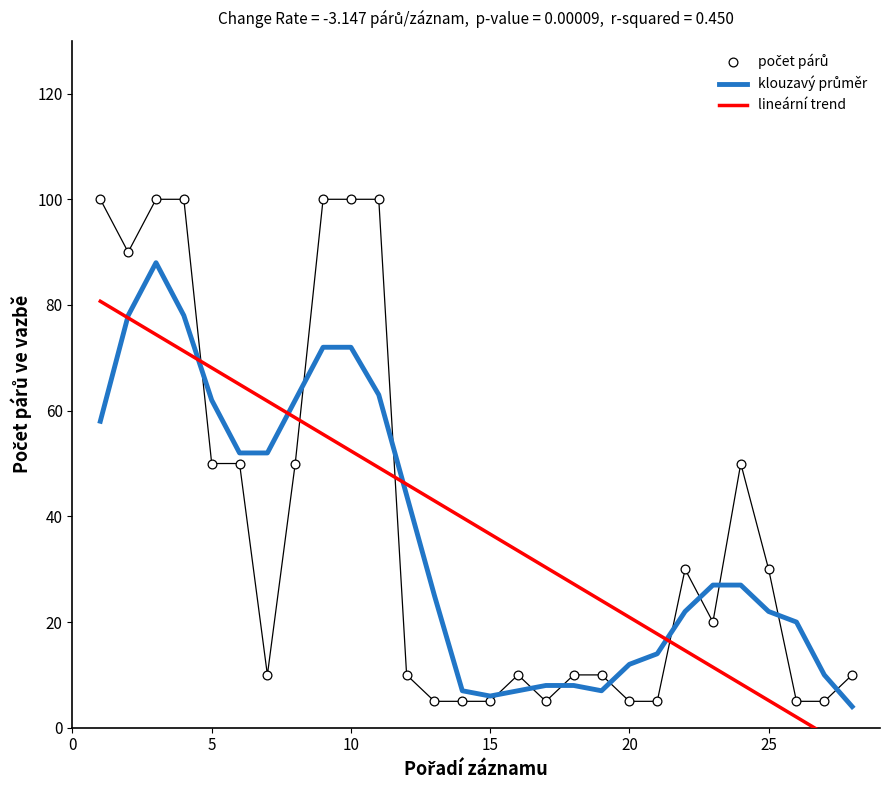

What are all the series names shown in the legend?

klouzavý průměr, lineární trend, počet párů